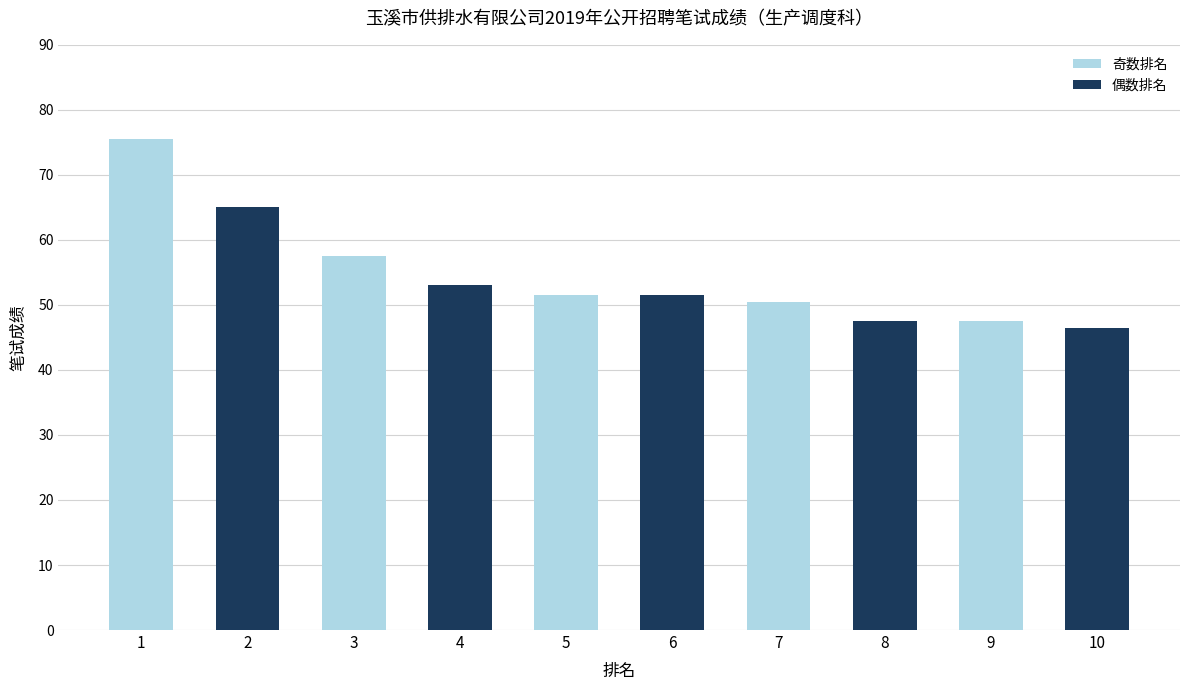

What is the difference between the values at 4 and 8?

5.5